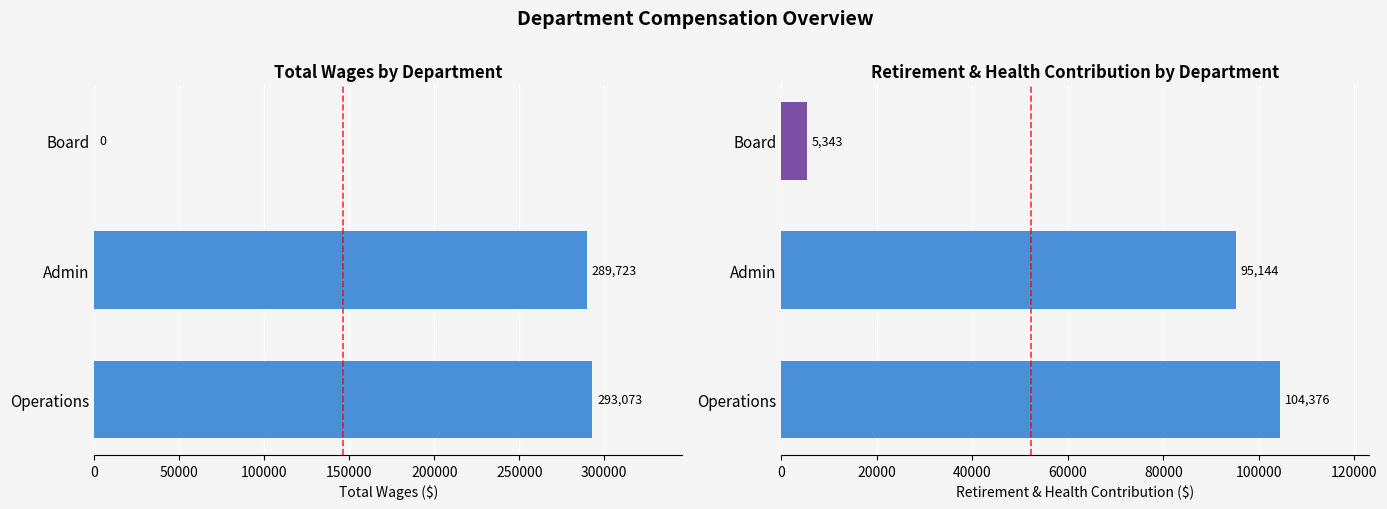

Does the chart contain any negative values?

No